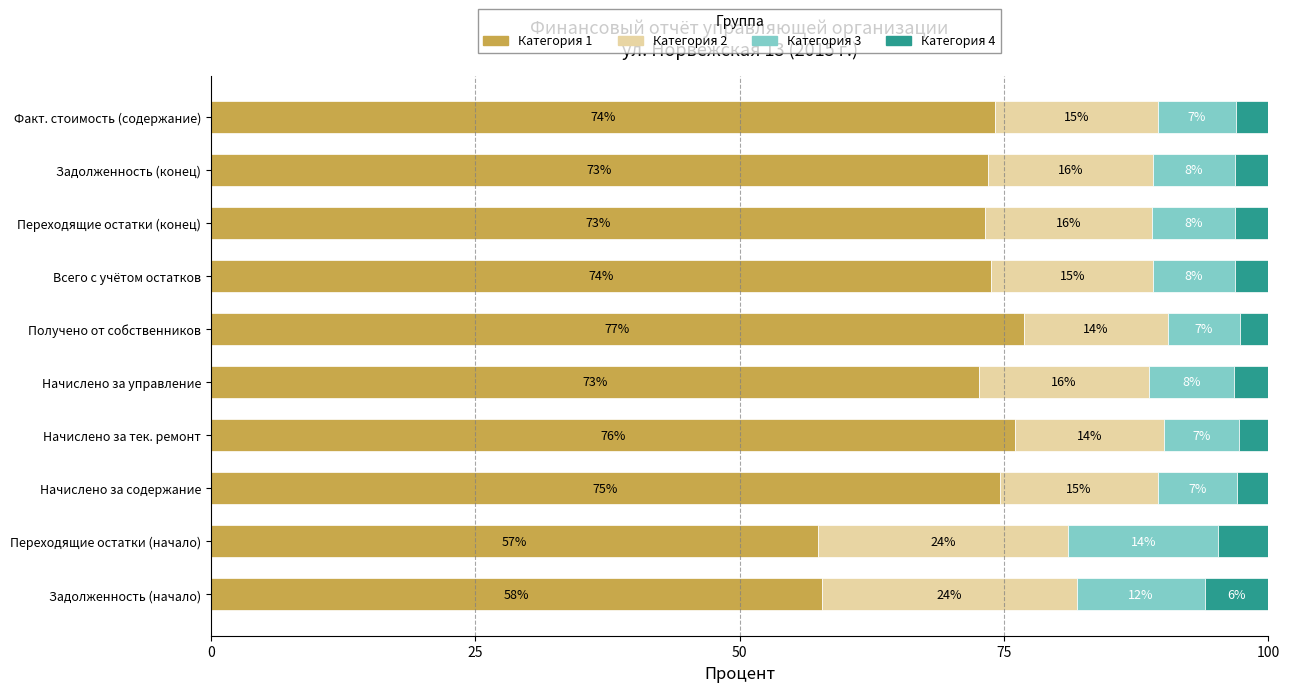

The value of Категория 1 at Начислено за тек. ремонт is 121.8. True or false?

False